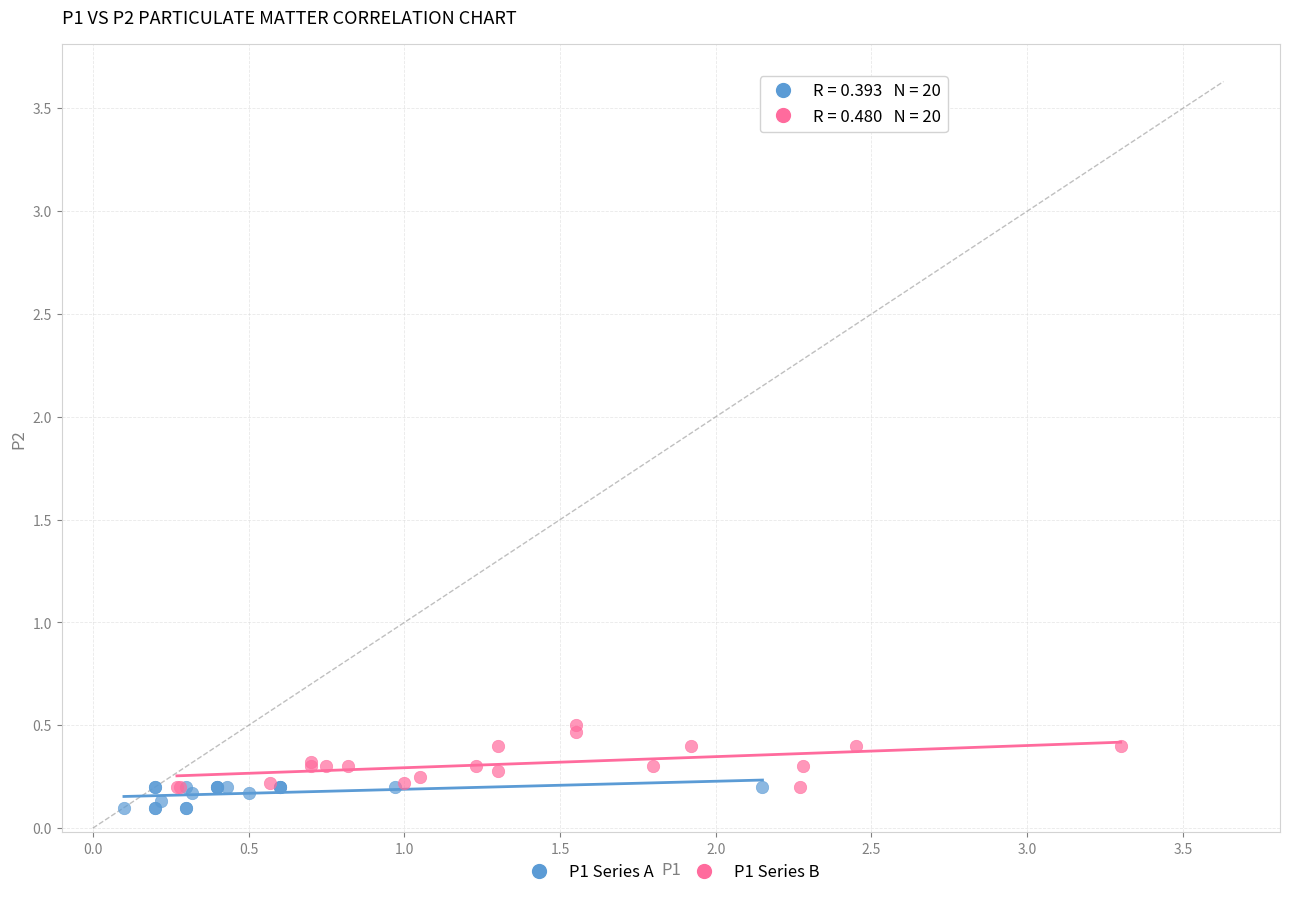

What are all the series names shown in the legend?

P1 Series A, P1 Series B